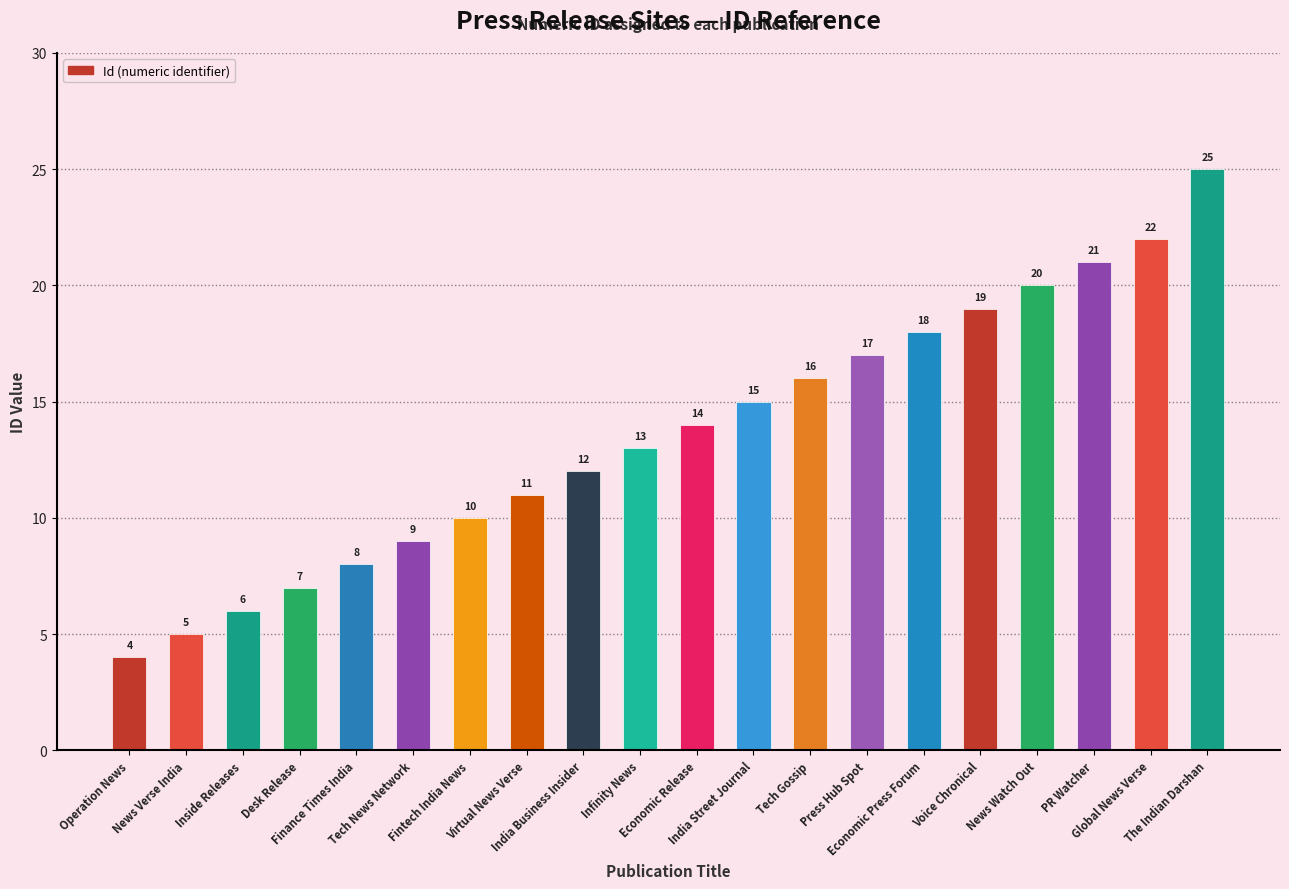

Approximately how many times larger is the value at Fintech India News compared to Virtual News Verse?

0.9